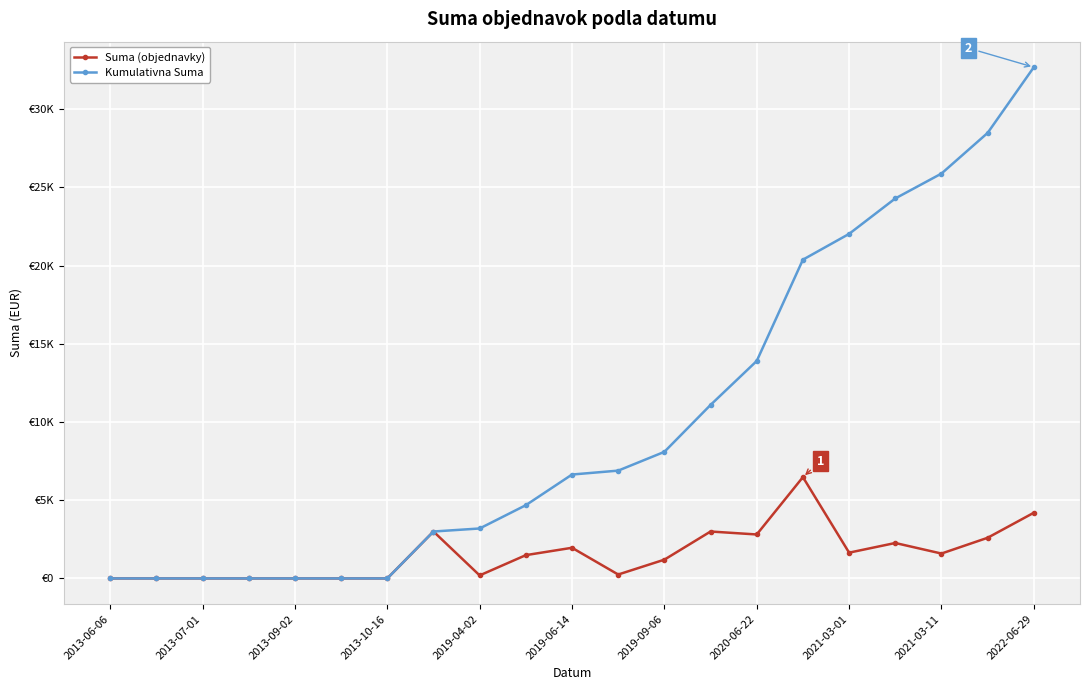

What are all the series names shown in the legend?

Suma (objednavky), Kumulativna Suma